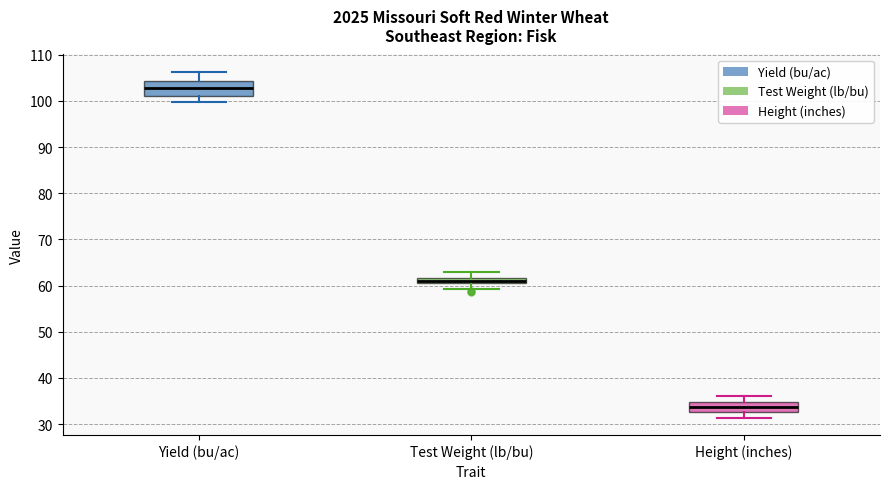

Which box's median line is the lowest?

Height (inches)